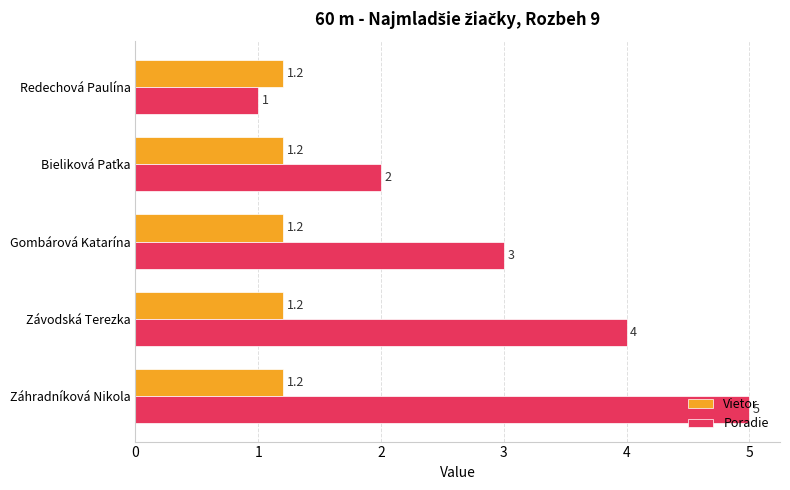

Between Gombárová Katarína and Záhradníková Nikola, which series saw the biggest shift?

Poradie